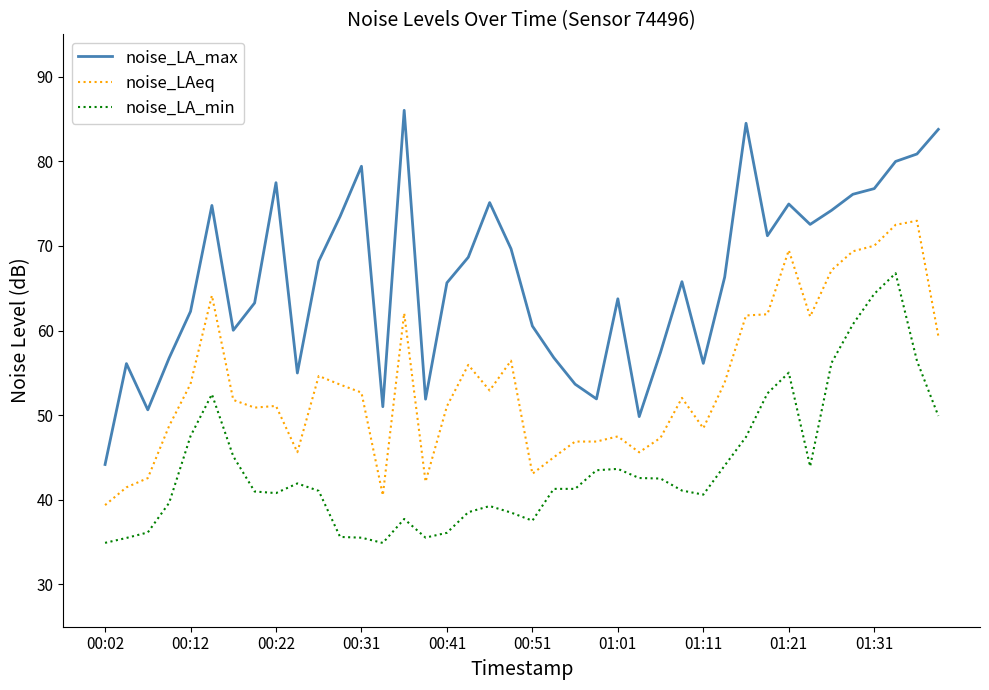

Rank the series by their maximum value, from lowest to highest.

noise_LA_min, noise_LAeq, noise_LA_max